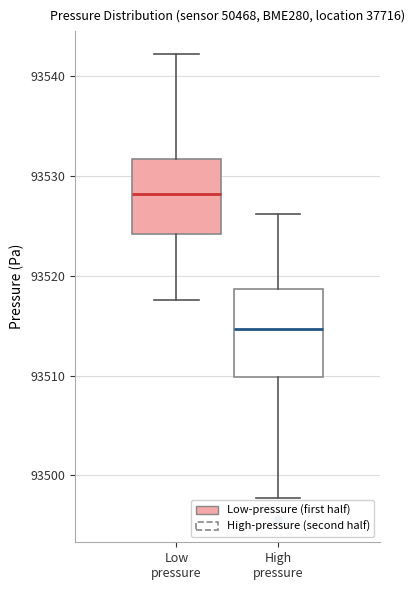

Reading left to right, transcribe this box plot: for each box, give where its median line is, the range the box spans, and where its two whiskers end, as read against the y-axis. The values are not printed on the chart, so give them approximately, as read against the axis.

Low pressure: median 93528, box 93524 to 93532, whiskers 93518 to 93542
High pressure: median 93515, box 93510 to 93519, whiskers 93498 to 93526